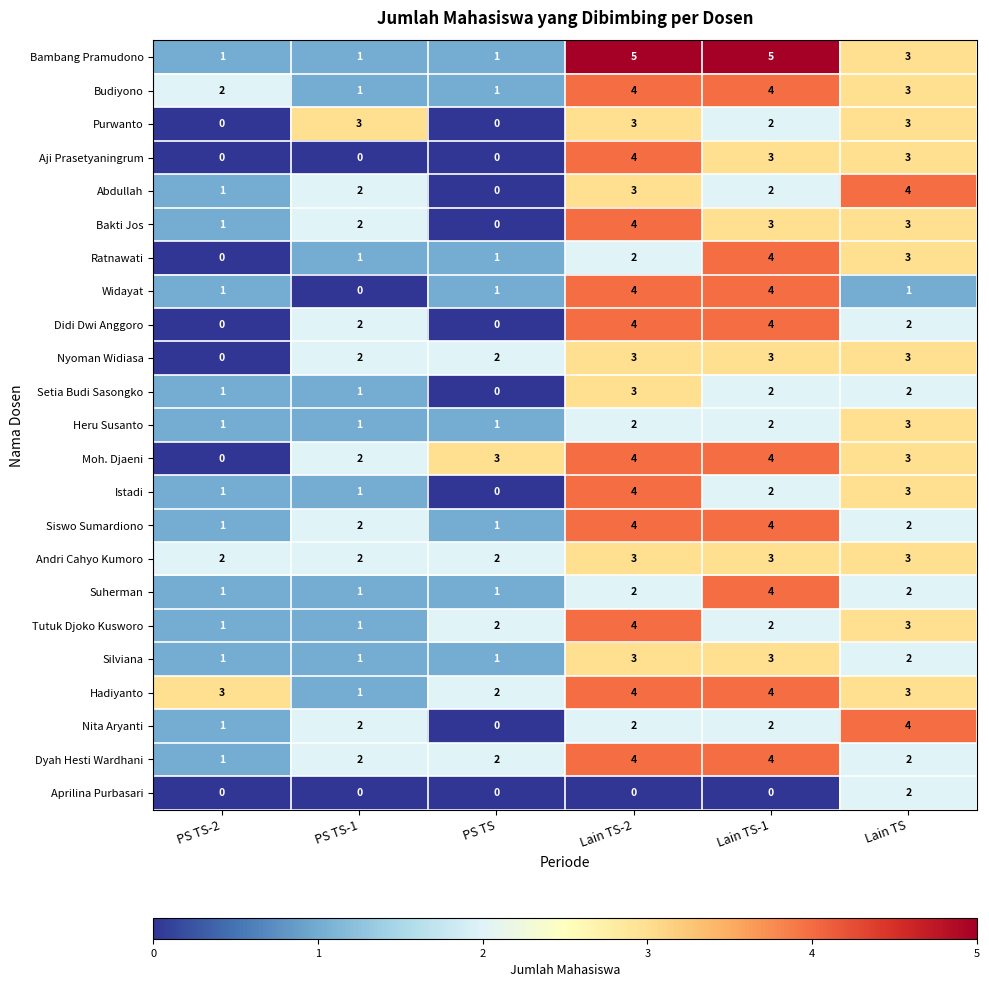

What is the total value across all series at PS TS?

21